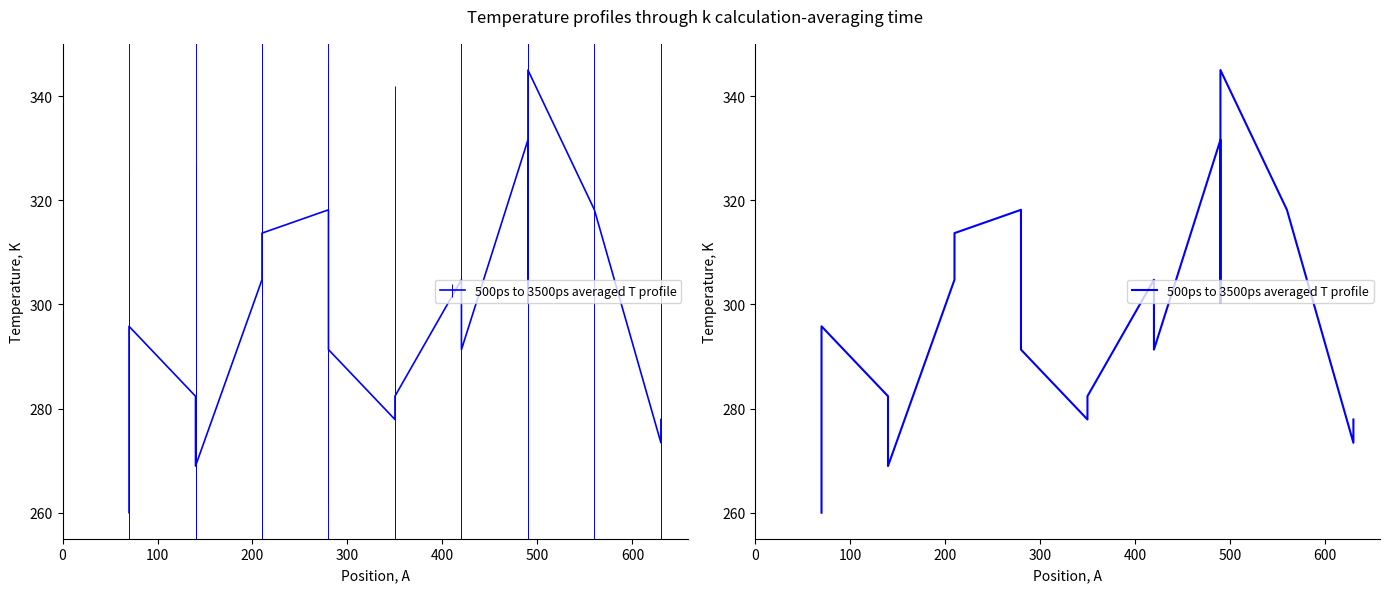

Reading left to right, list all the values displayed in this chart.

260.0	295.8	282.4	268.9	304.7	313.7	318.2	291.3	277.9	282.4	304.7	291.3	331.6	313.7	300.3	345.0	318.2	273.4	277.9